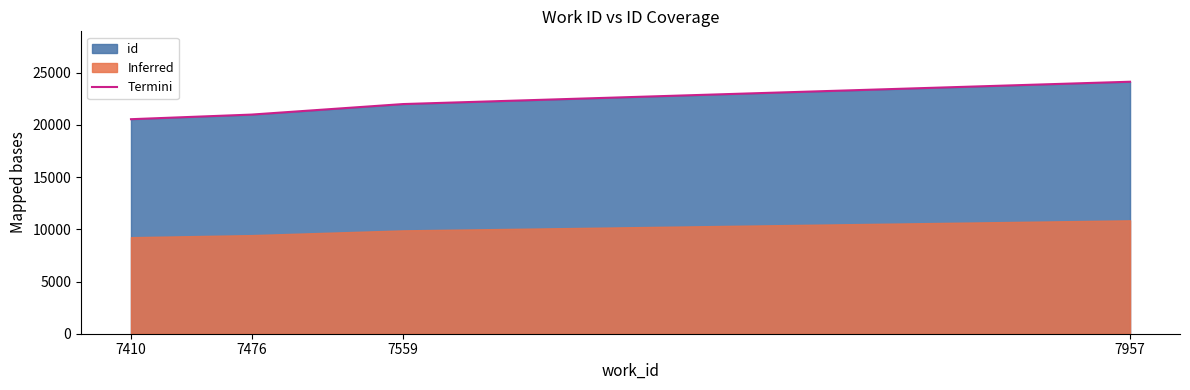

Which has a higher value, 7476 or 7410?

7476